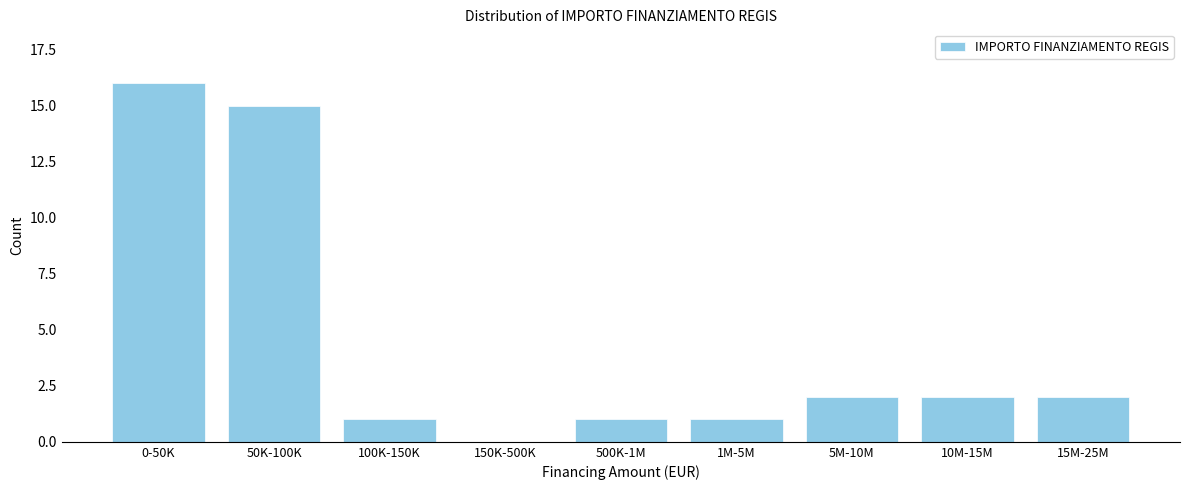

Reading left to right, what are all the values shown in this chart?

0-50K=16	50K-100K=15	100K-150K=1	150K-500K=0	500K-1M=1	1M-5M=1	5M-10M=2	10M-15M=2	15M-25M=2